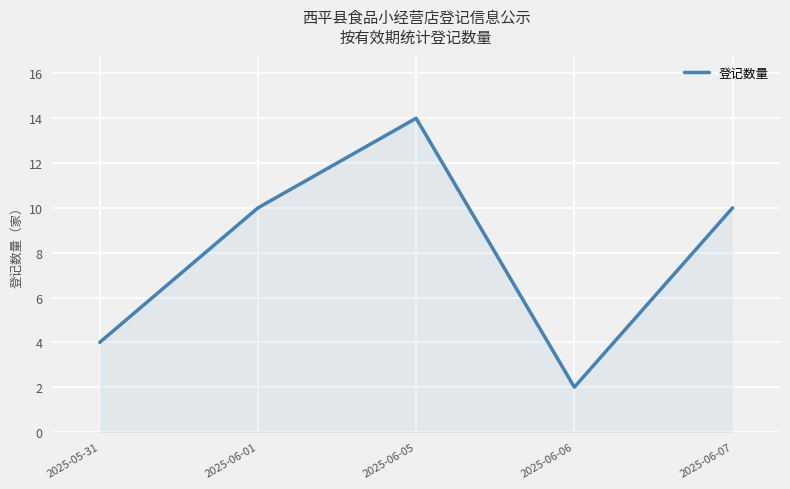

What position from the left is 2025-05-31?

1